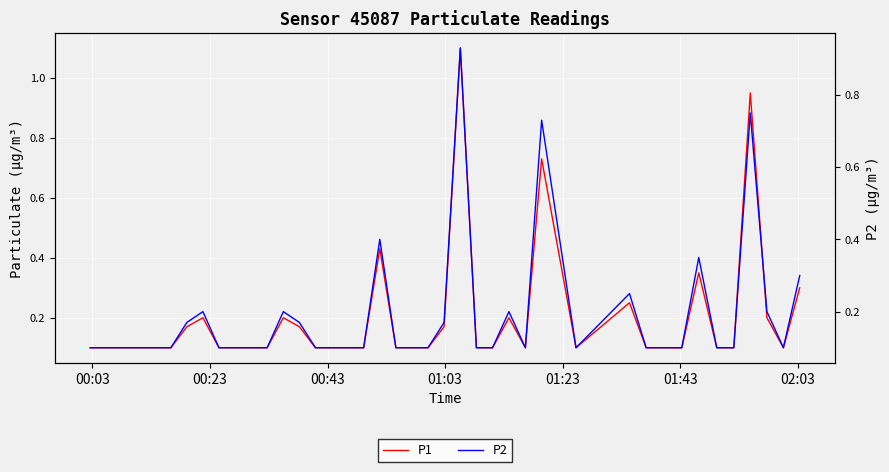

At which label is P2 closest to 0?

00:03